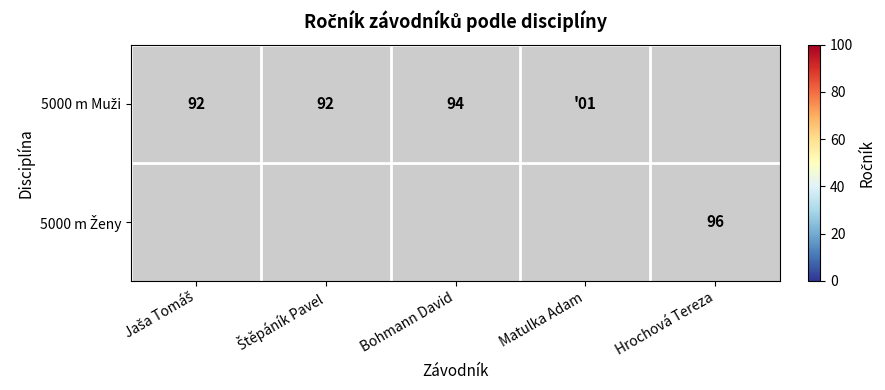

Count the number of data series in this chart.

2